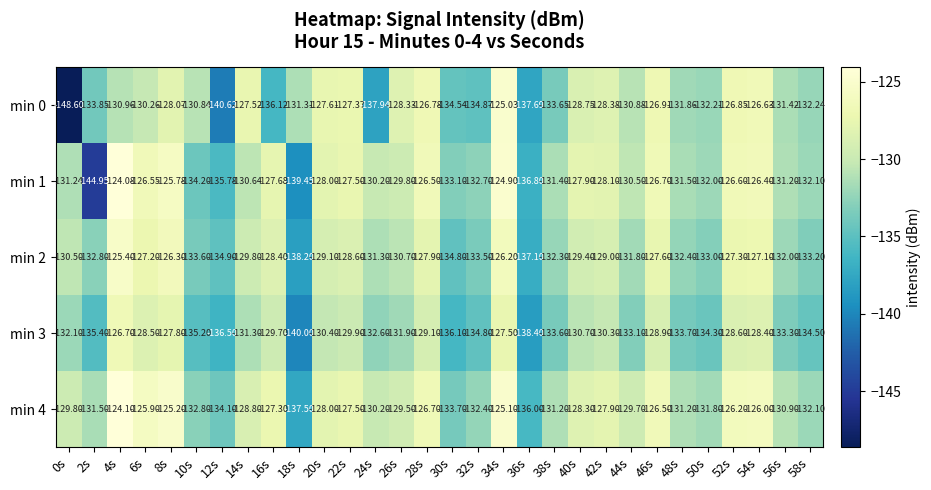

Is the value of min 0 at 26s greater than the value of min 2 at 54s?

No